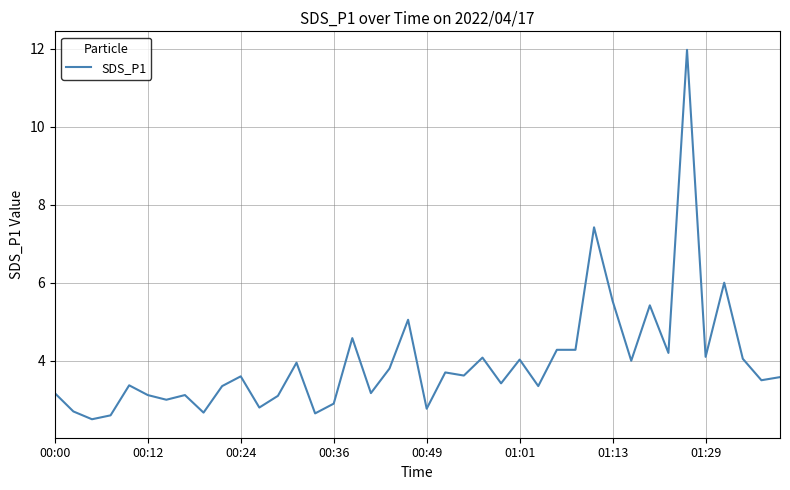

What is the maximum value shown in the chart?

12.0